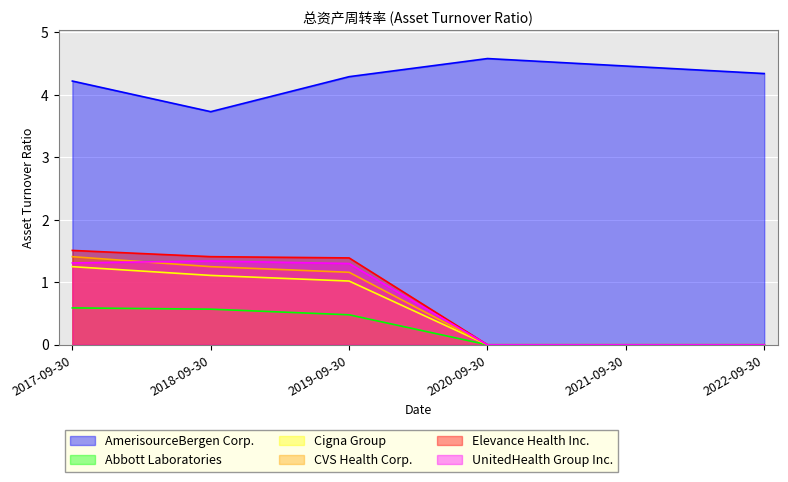

True or false: CVS Health Corp. and AmerisourceBergen Corp. intersect in this chart.

False